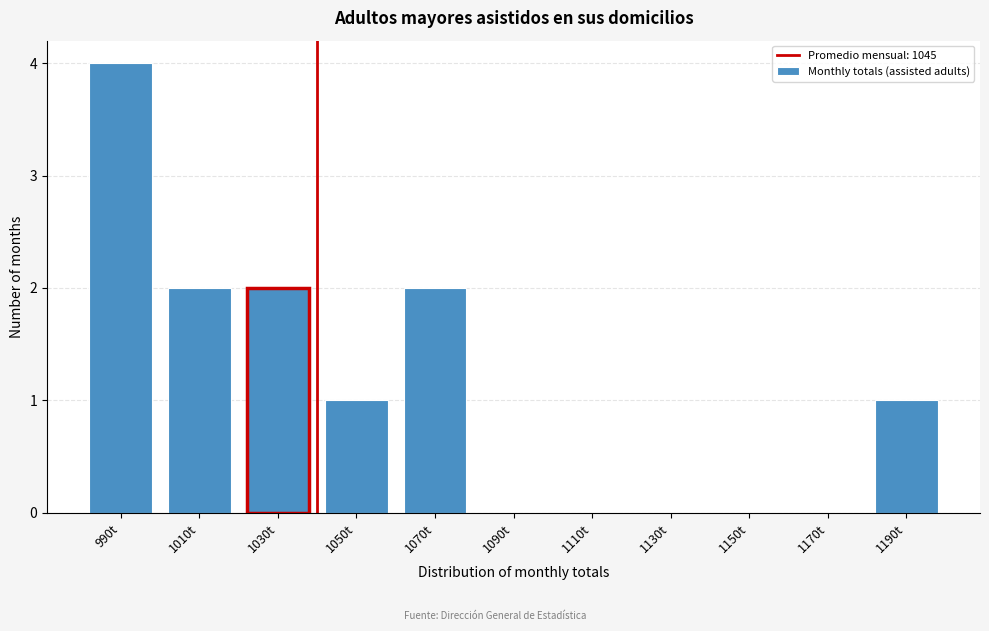

Reading left to right, list all the values displayed in this chart.

990t=4	1010t=2	1030t=2	1050t=1	1070t=2	1090t=0	1110t=0	1130t=0	1150t=0	1170t=0	1190t=1